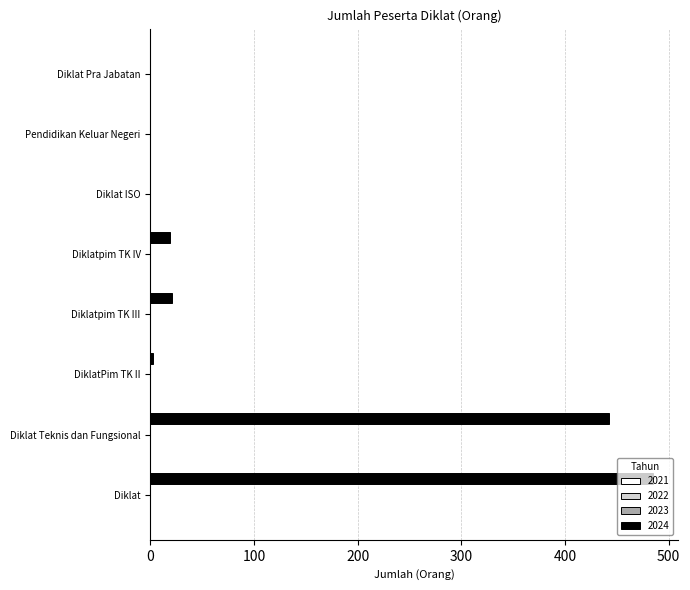

What is the maximum value shown in the chart?

485